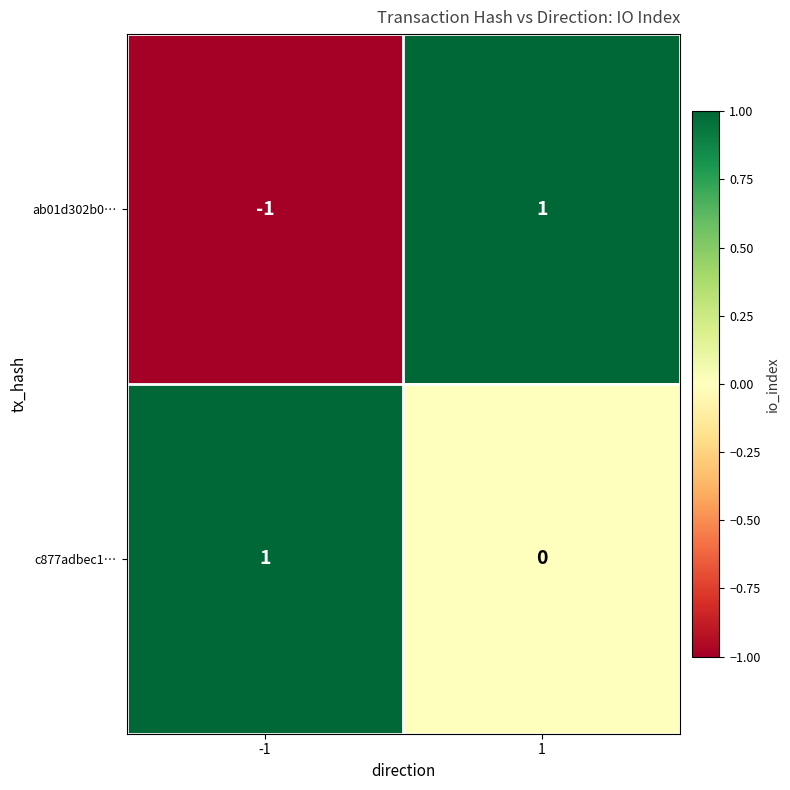

Rank the series by their average value, from highest to lowest.

c877adbec1…, ab01d302b0…